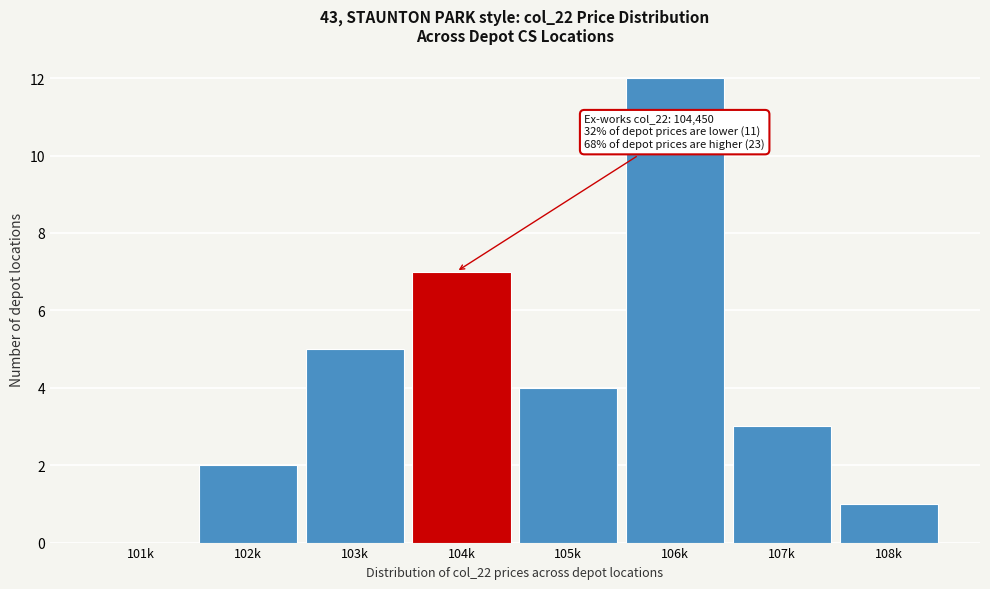

Reading left to right, transcribe all the data shown in this chart.

101k=0	102k=2	103k=5	104k=7	105k=4	106k=12	107k=3	108k=1